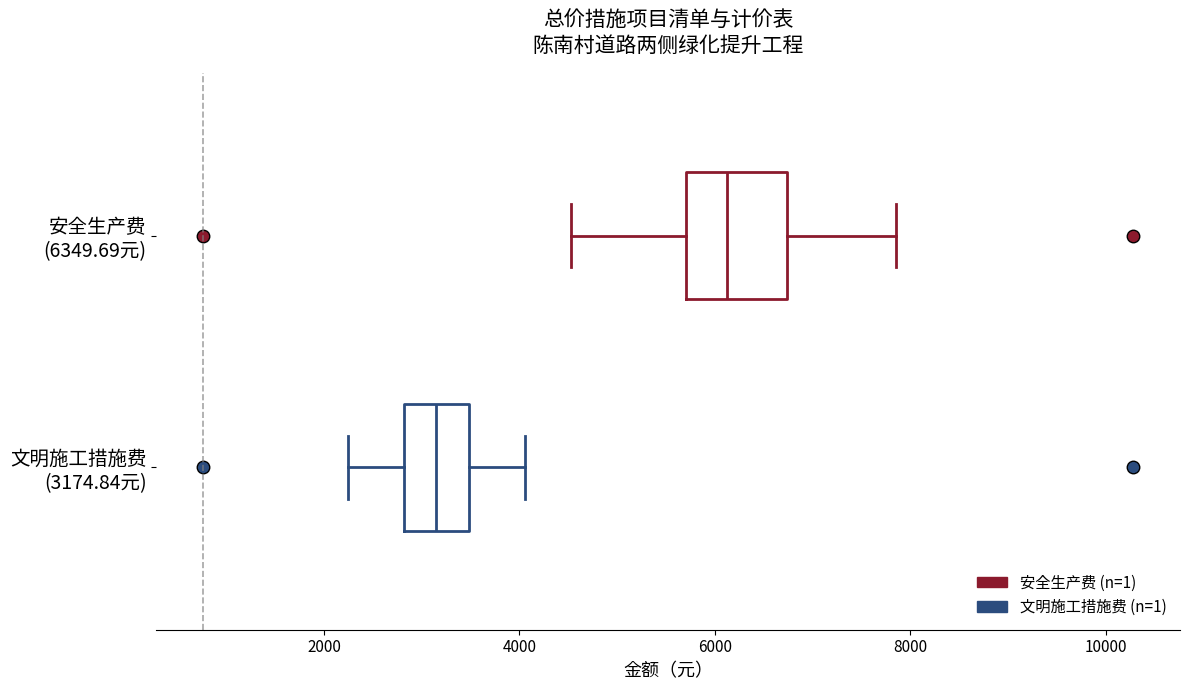

Reading bottom to top, read every box against the x-axis: the position of its median line, the range the box covers, and the ends of its whiskers. The values are not printed on the chart, so give them approximately, as read against the axis.

文明施工措施费 (3174.84元): median 3200, box 2800 to 3400, whiskers 2200 to 4000
安全生产费 (6349.69元): median 6200, box 5800 to 6800, whiskers 4600 to 7800